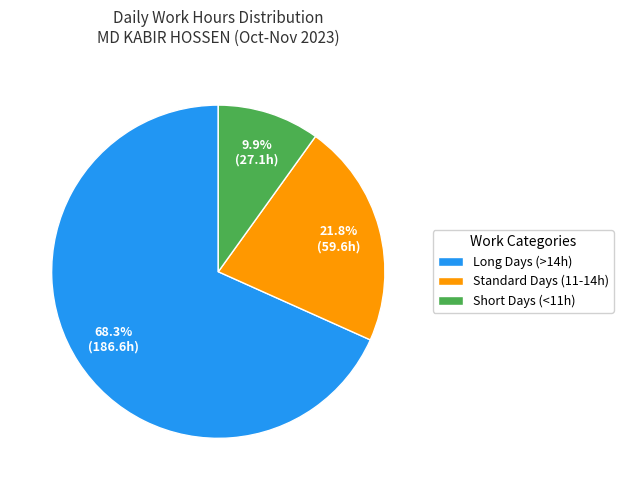

Count the number of slices in the pie.

3